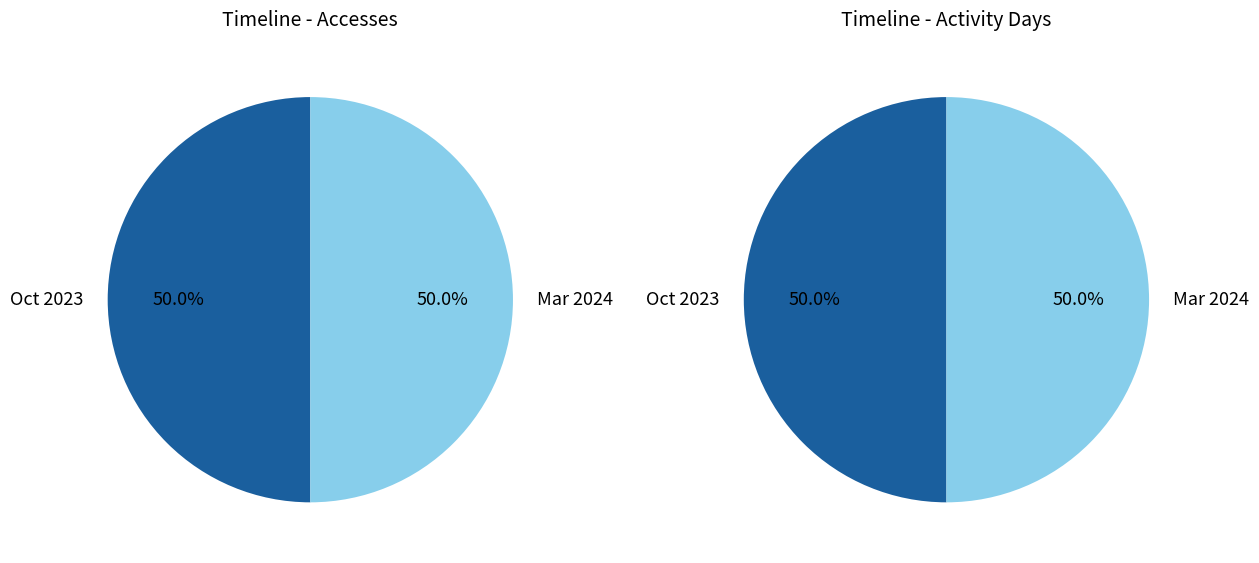

Is 2023-11-01 the majority of the pie?

No